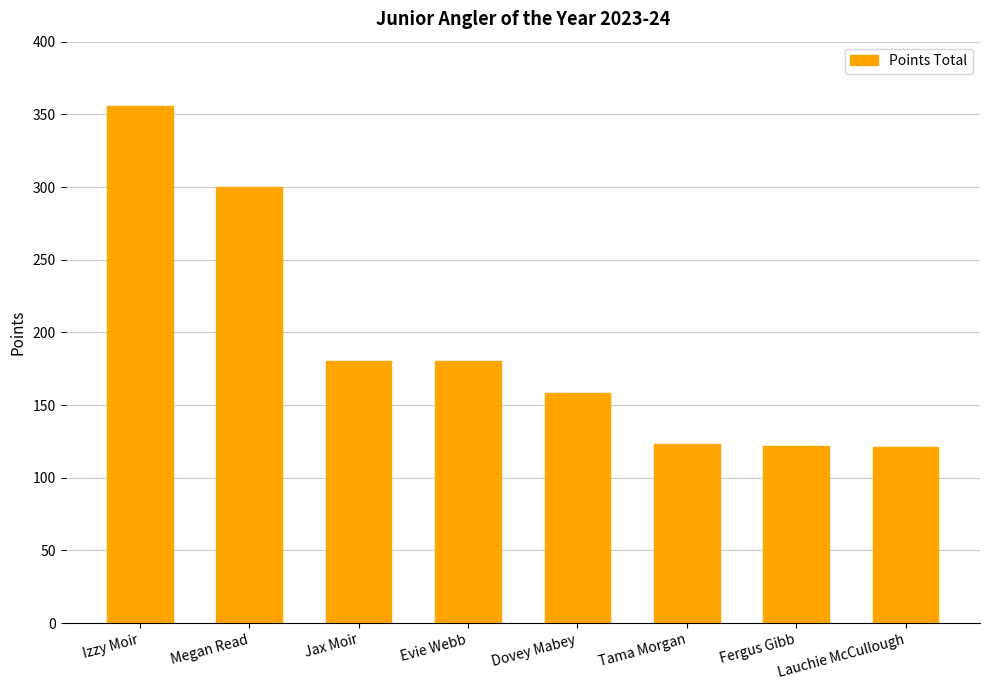

True or false: the data shows 78 at Jax Moir.

False